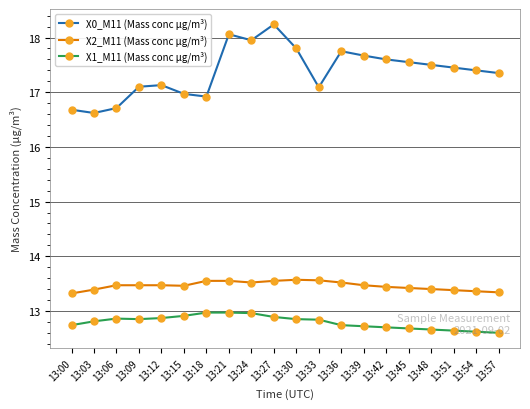

True or false: X1_M11 (Mass conc μg/m³) and X2_M11 (Mass conc μg/m³) cross at least once.

False